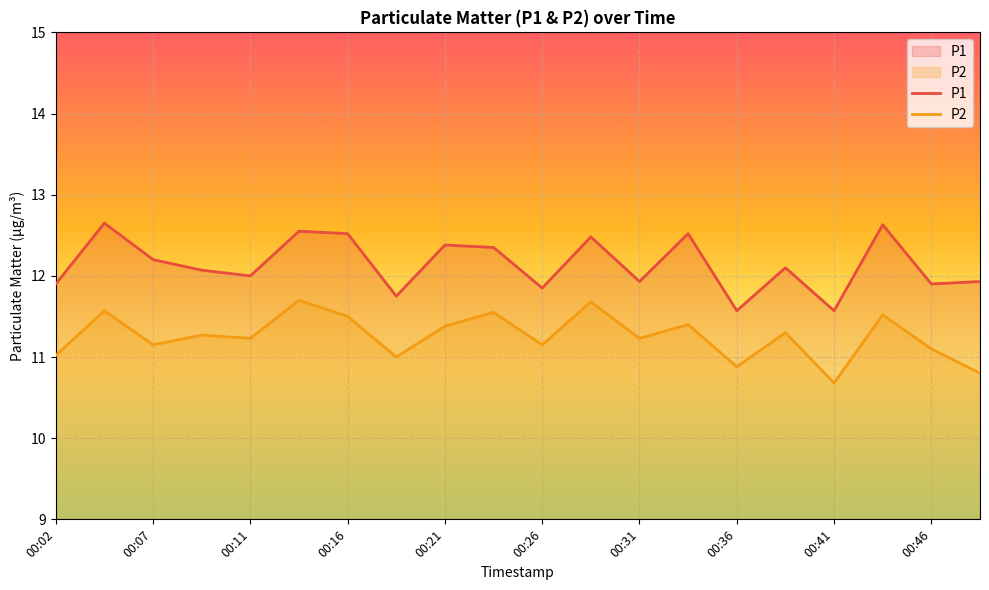

True or false: P2 has a value of 11.1 at 00:46.

True